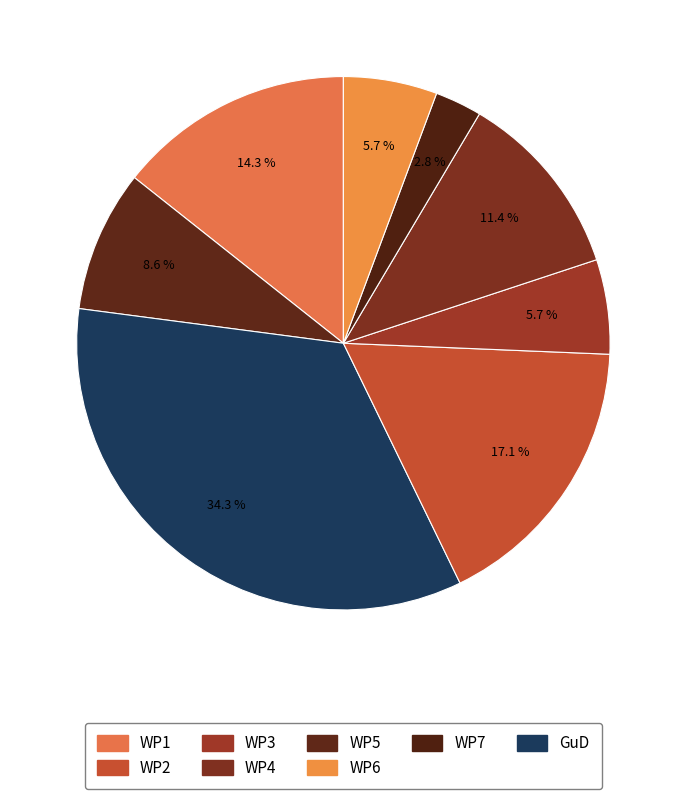

Count the number of slices in the pie.

8